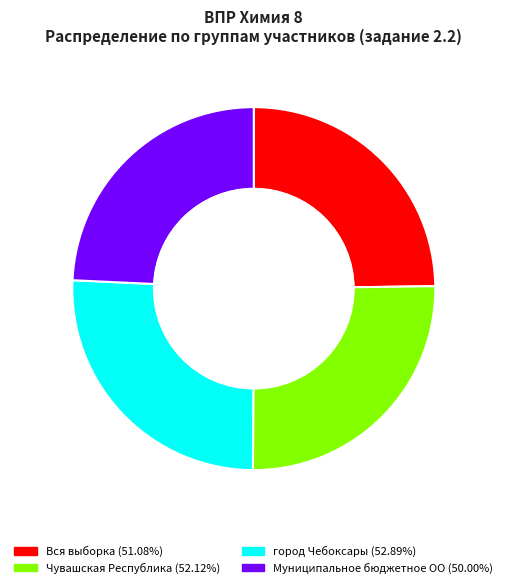

Is there any slice that represents more than half of the pie?

No